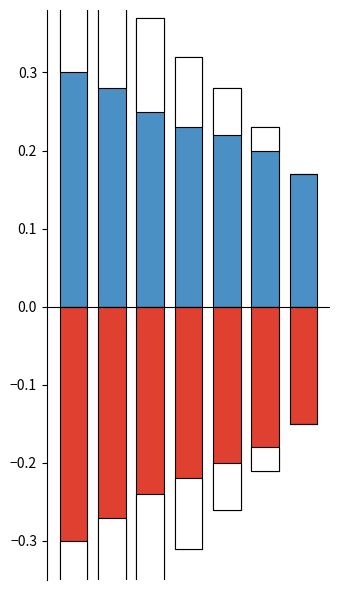

What is the highest value of the Positive series?

0.3